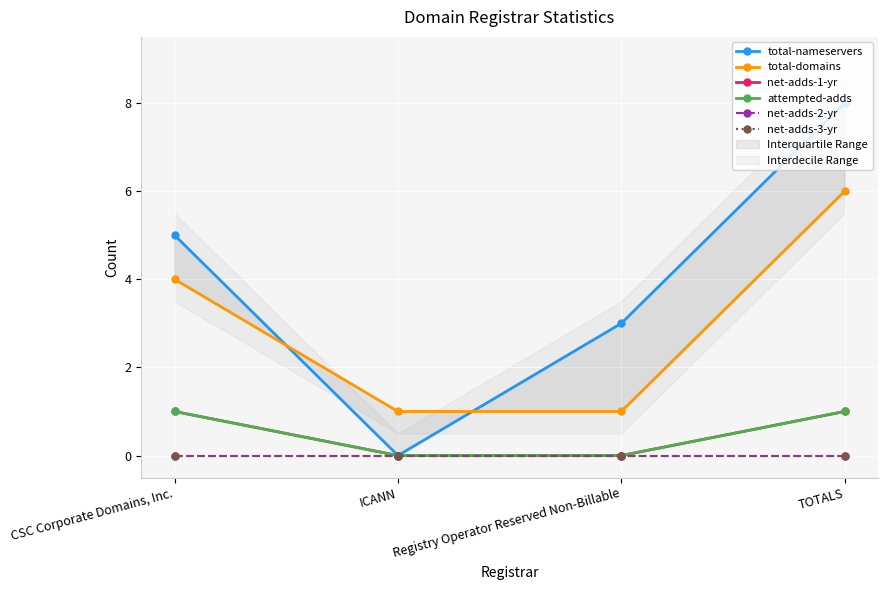

Which label corresponds to the smallest value in the chart?

ICANN